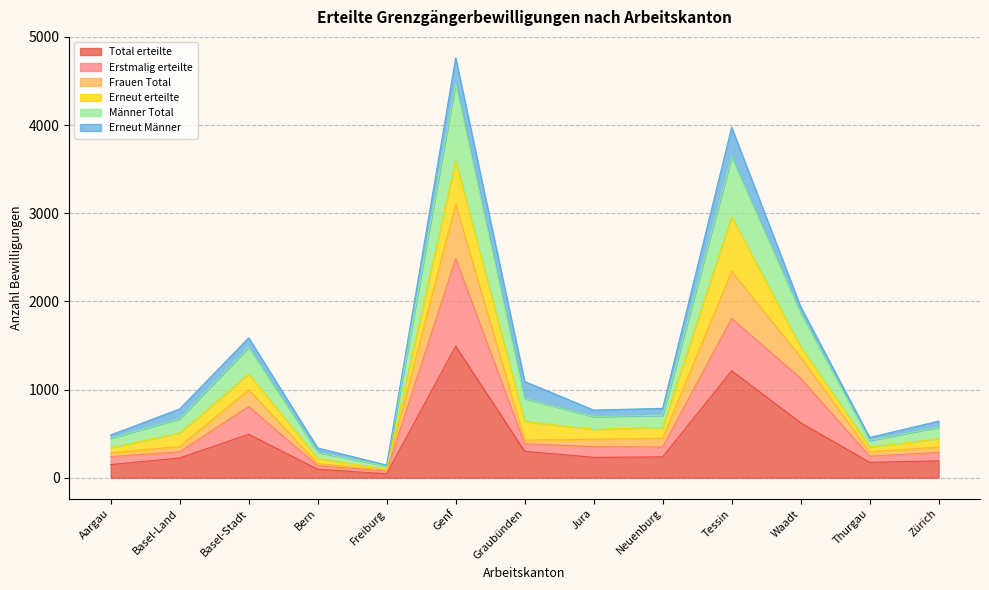

What is the highest value of the Total erteilte series?

1491